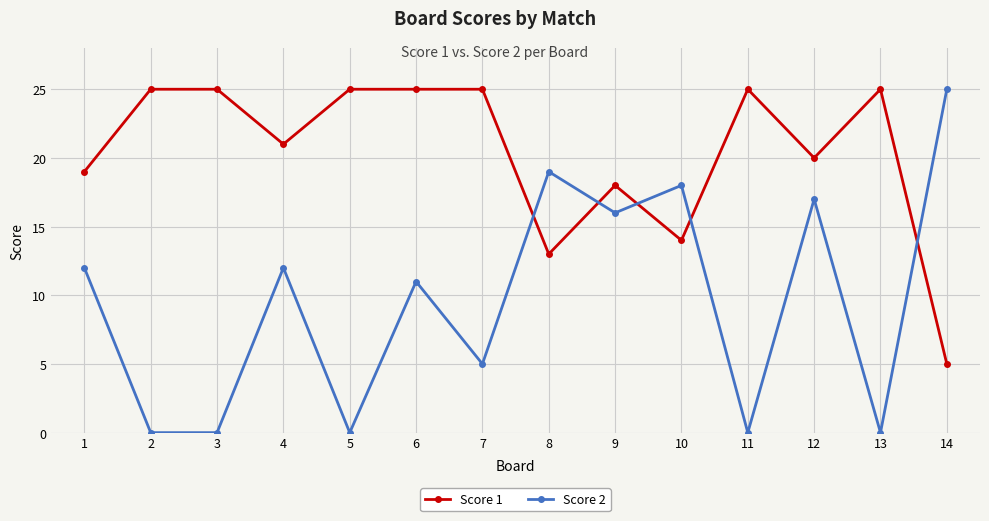

Rank the series at 6 from lowest to highest value.

Score 2, Score 1